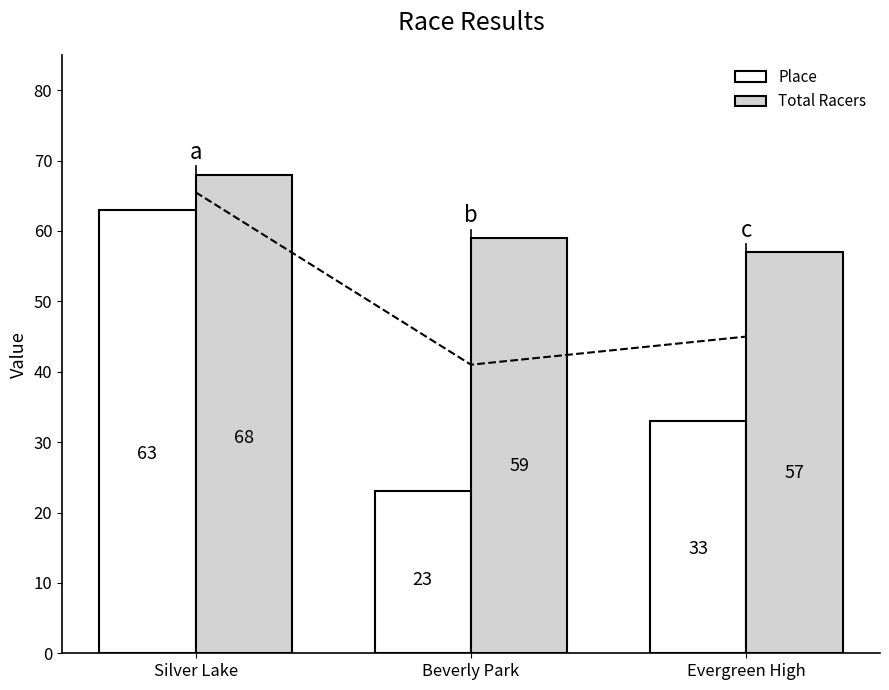

Which series changed the most between Silver Lake and Evergreen High?

Place